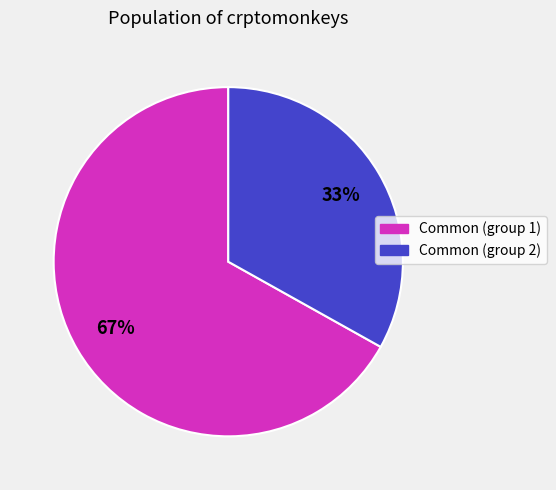

Which category has the biggest portion of the pie?

Common (group 1)